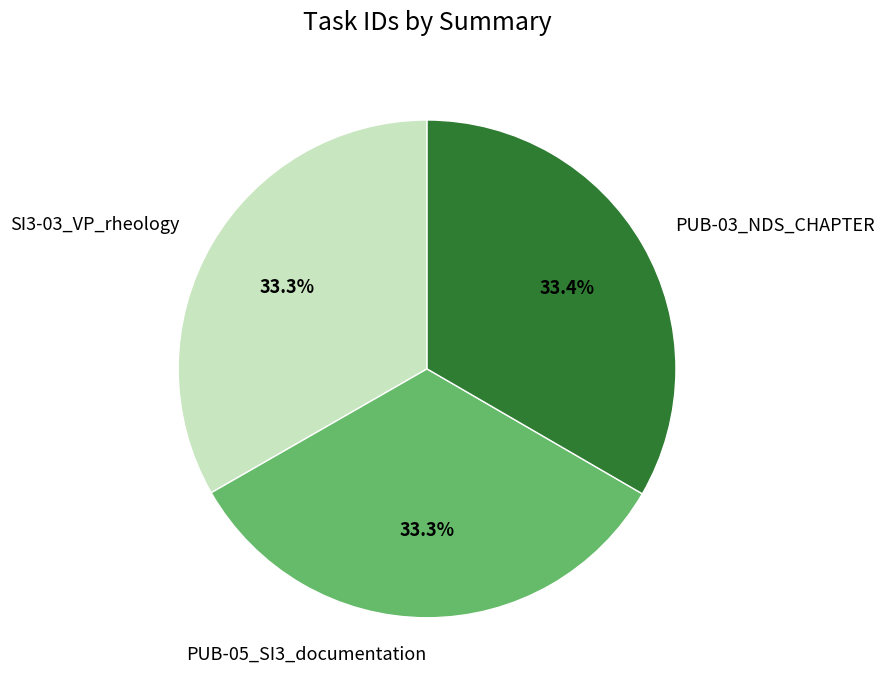

Combined, do PUB-03_NDS_CHAPTER and SI3-03_VP_rheology account for over 50%?

Yes